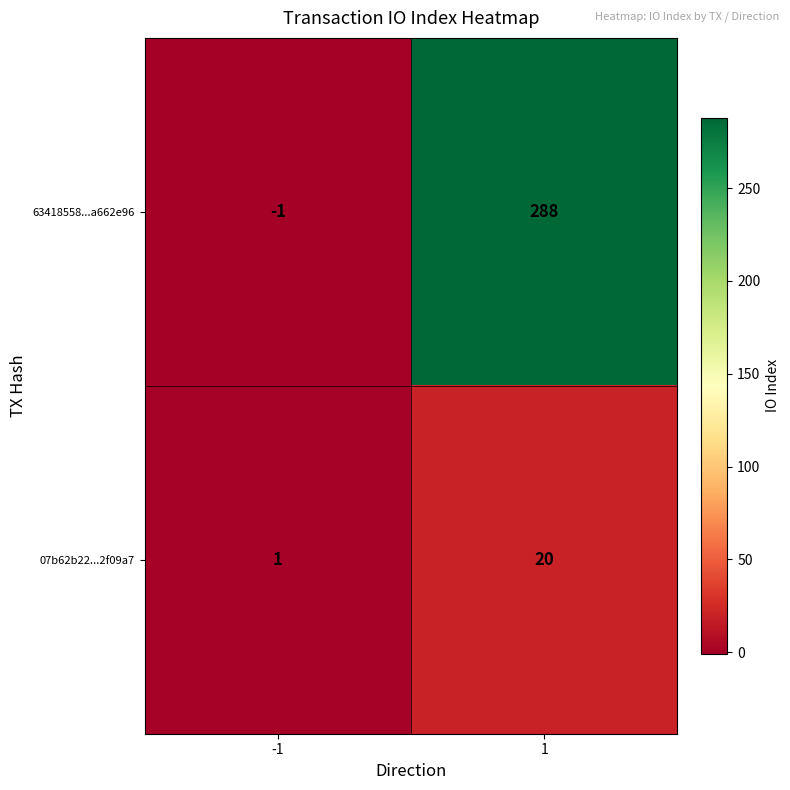

Reading left to right, extract all data points from this chart.

63418558...a662e96: -1	288
07b62b22...2f09a7: 1	20